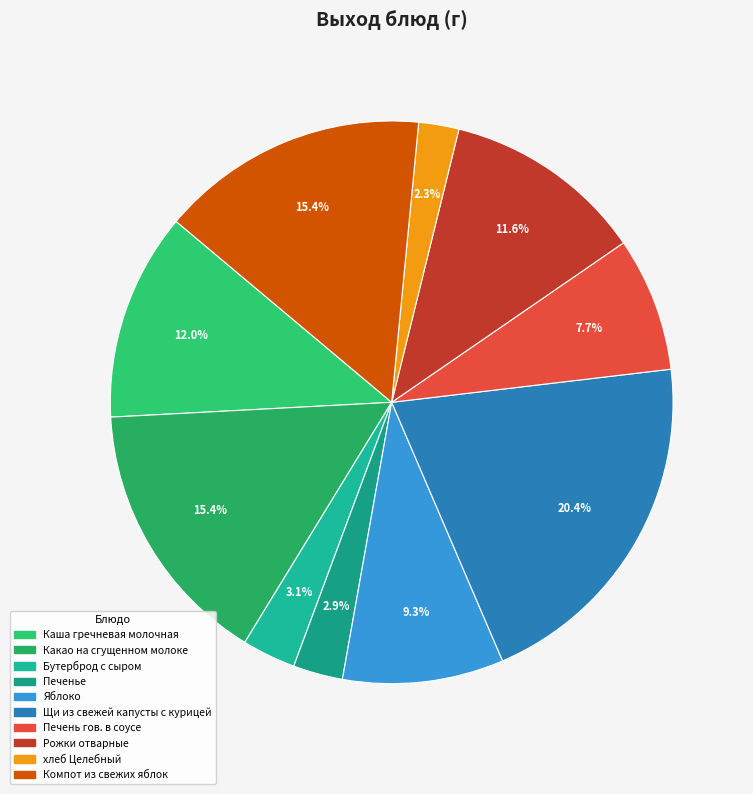

Is there any slice that represents more than half of the pie?

No